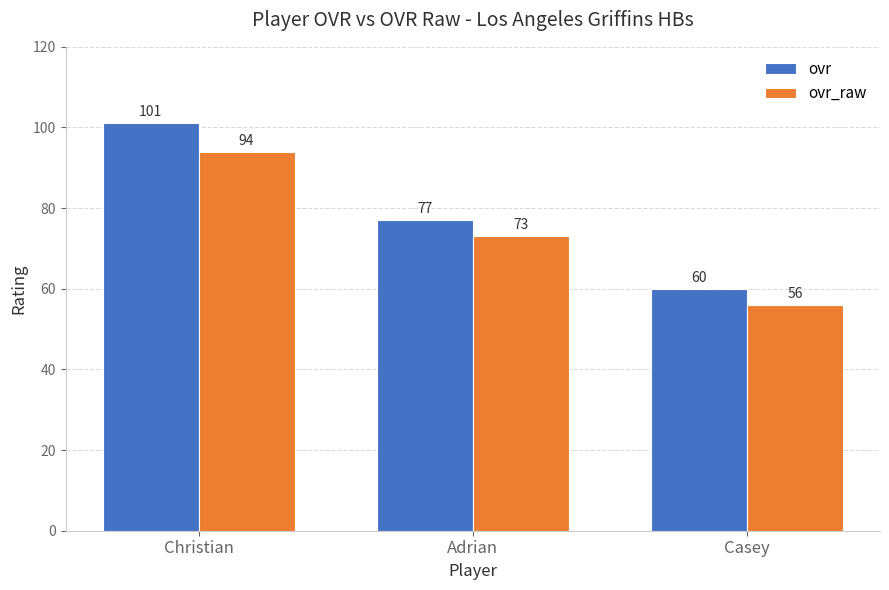

Where is ovr nearest to the value 80?

Adrian